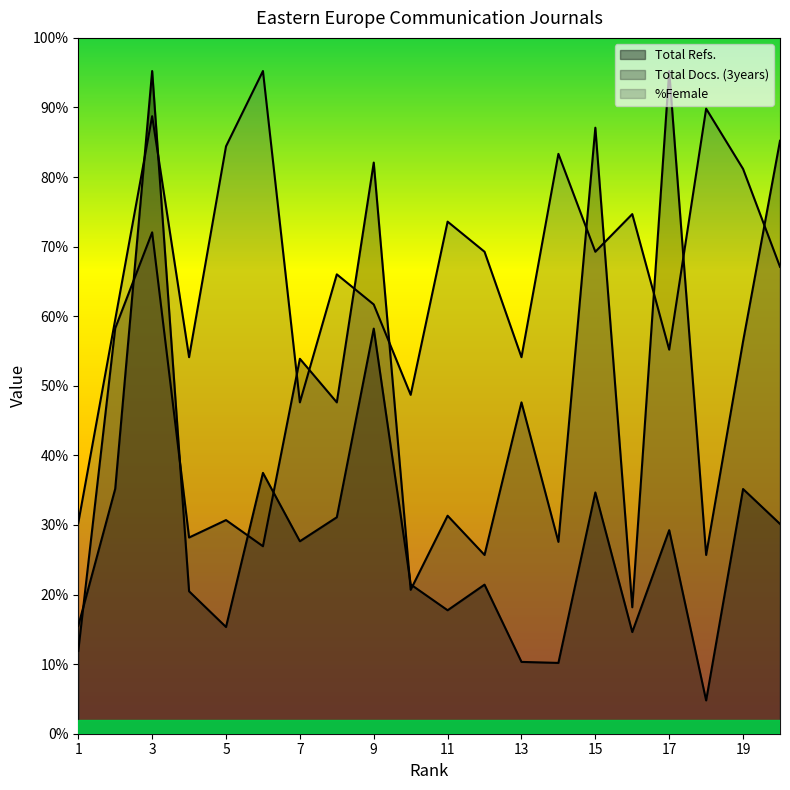

List the labels in order of Total Refs. value, smallest first.

18, 14, 13, 16, 5, 1, 11, 4, 12, 10, 7, 17, 20, 8, 15, 19, 2, 6, 9, 3